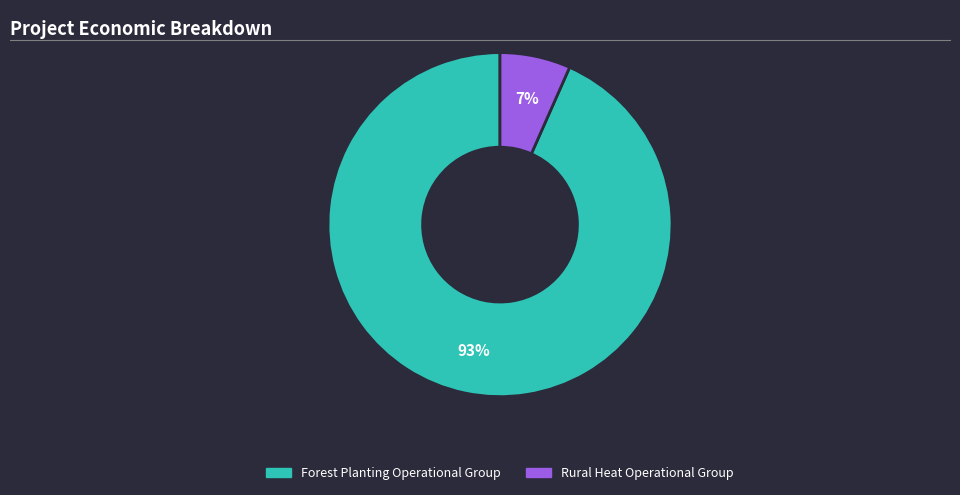

Count the number of slices in the pie.

2